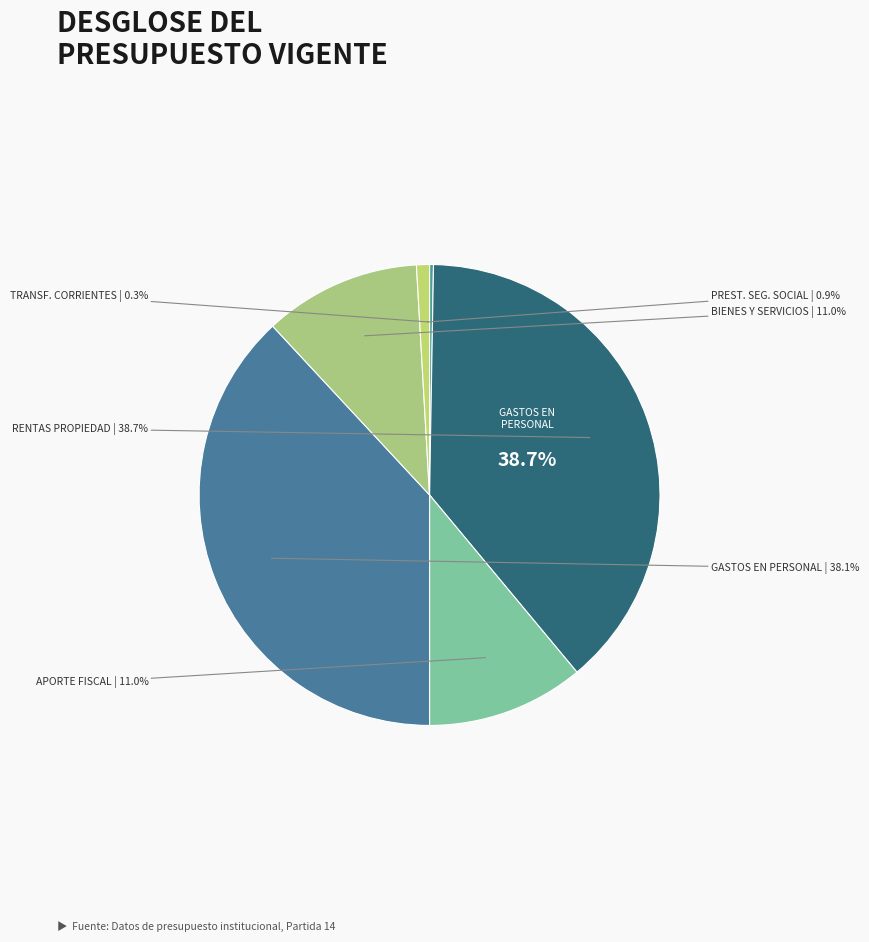

Combined, what portion of the pie is GASTOS EN PERSONAL and BIENES Y SERVICIOS DE CONSUMO?

49.1%